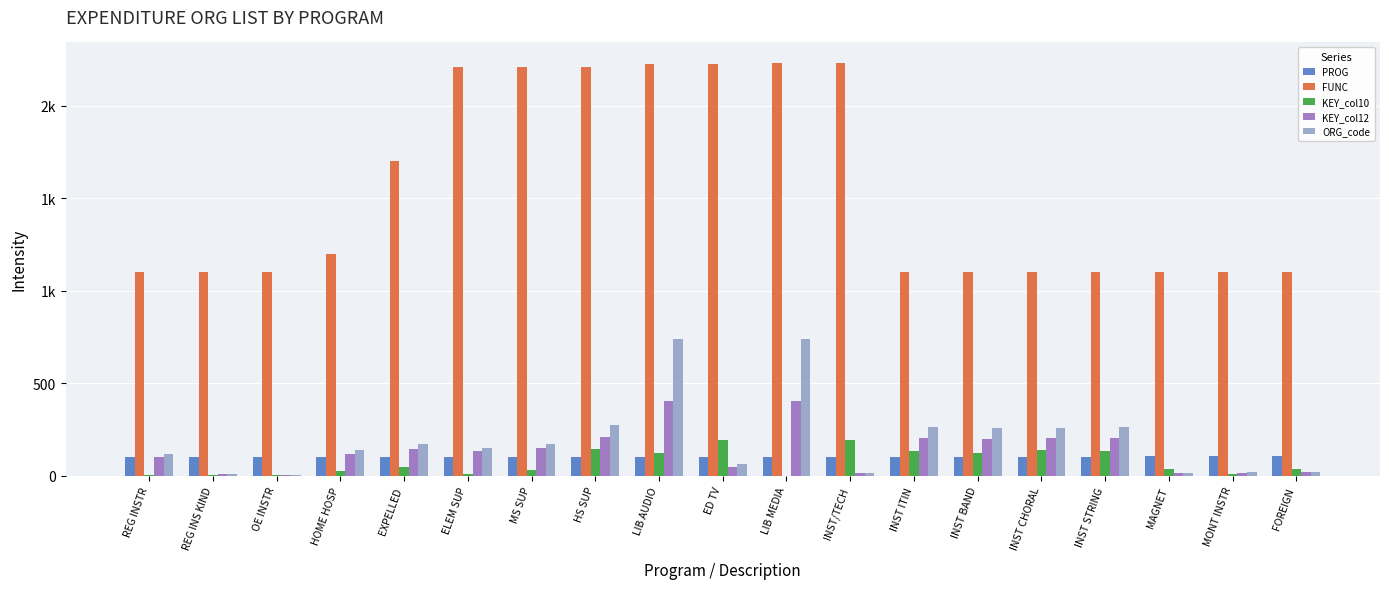

What are all the series names shown in the legend?

PROG, FUNC, KEY_col10, KEY_col12, ORG_code